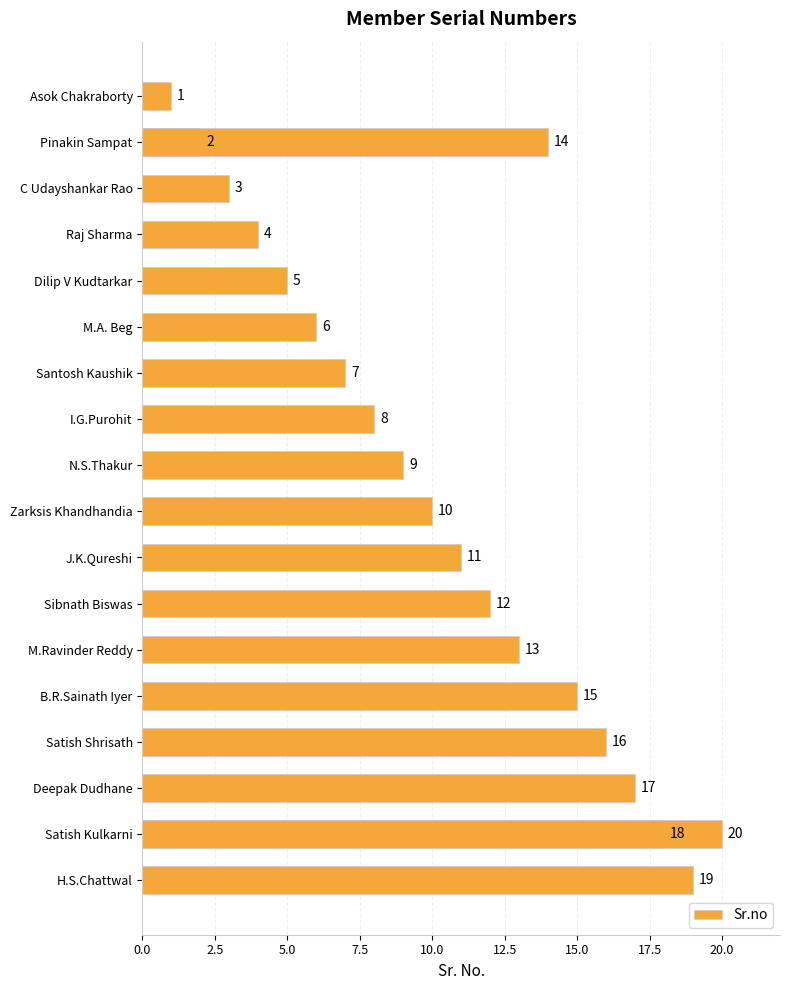

Count the number of values greater than 11.

9